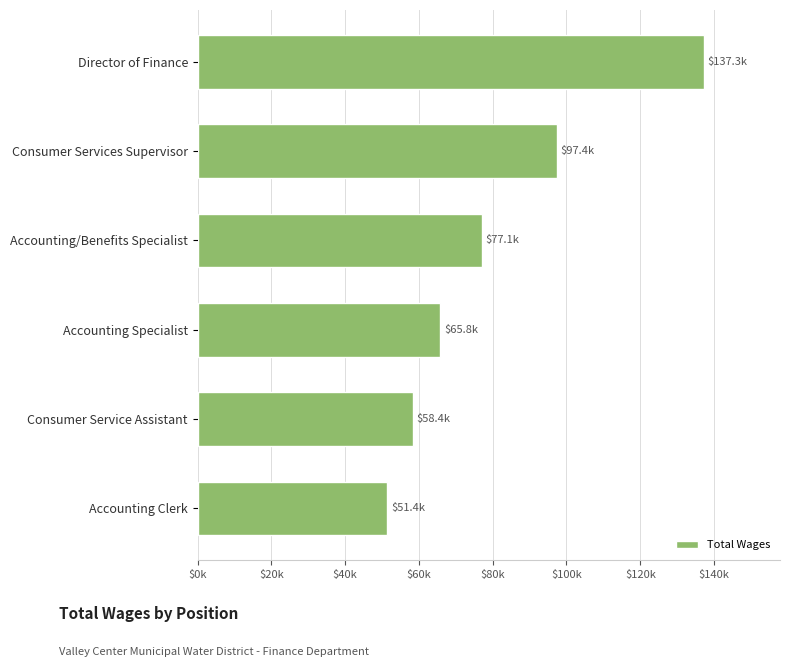

What is the difference between the maximum and second lowest values?

78921